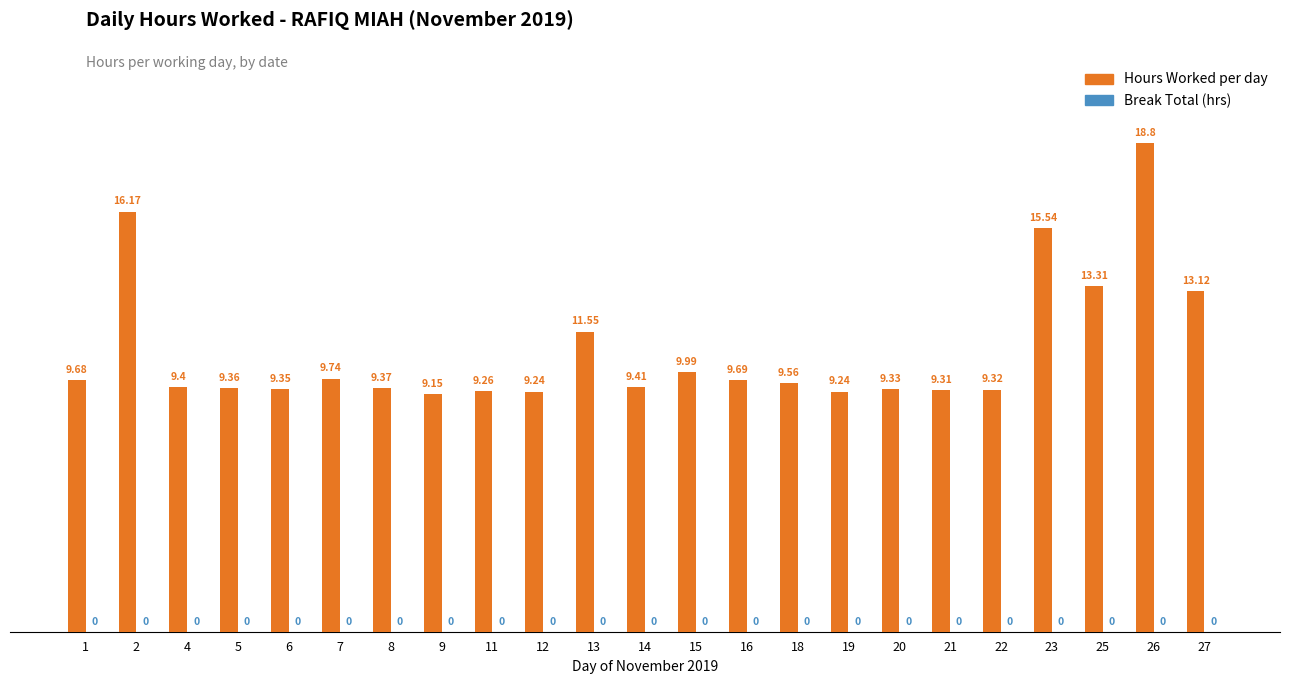

Between 7 and 1, which is larger?

7